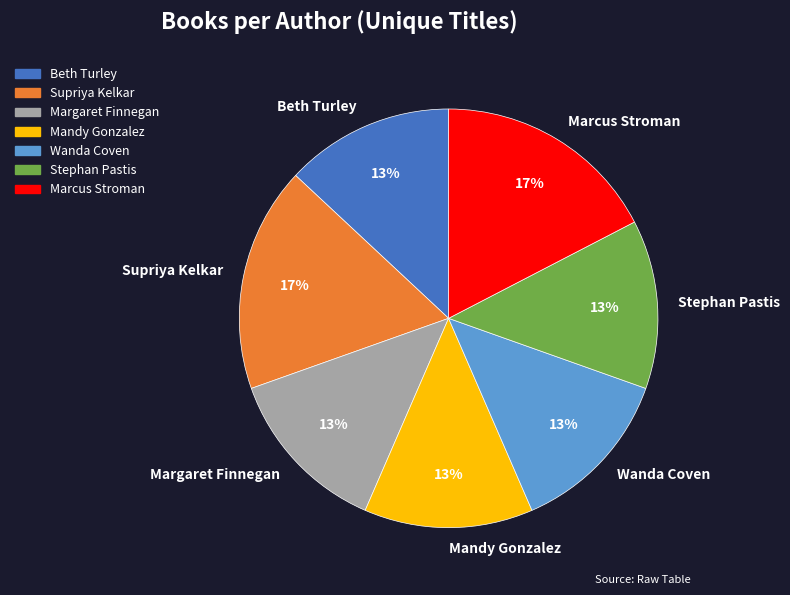

To the nearest percent, what is the combined percentage of Stephan Pastis and Wanda Coven?

26%